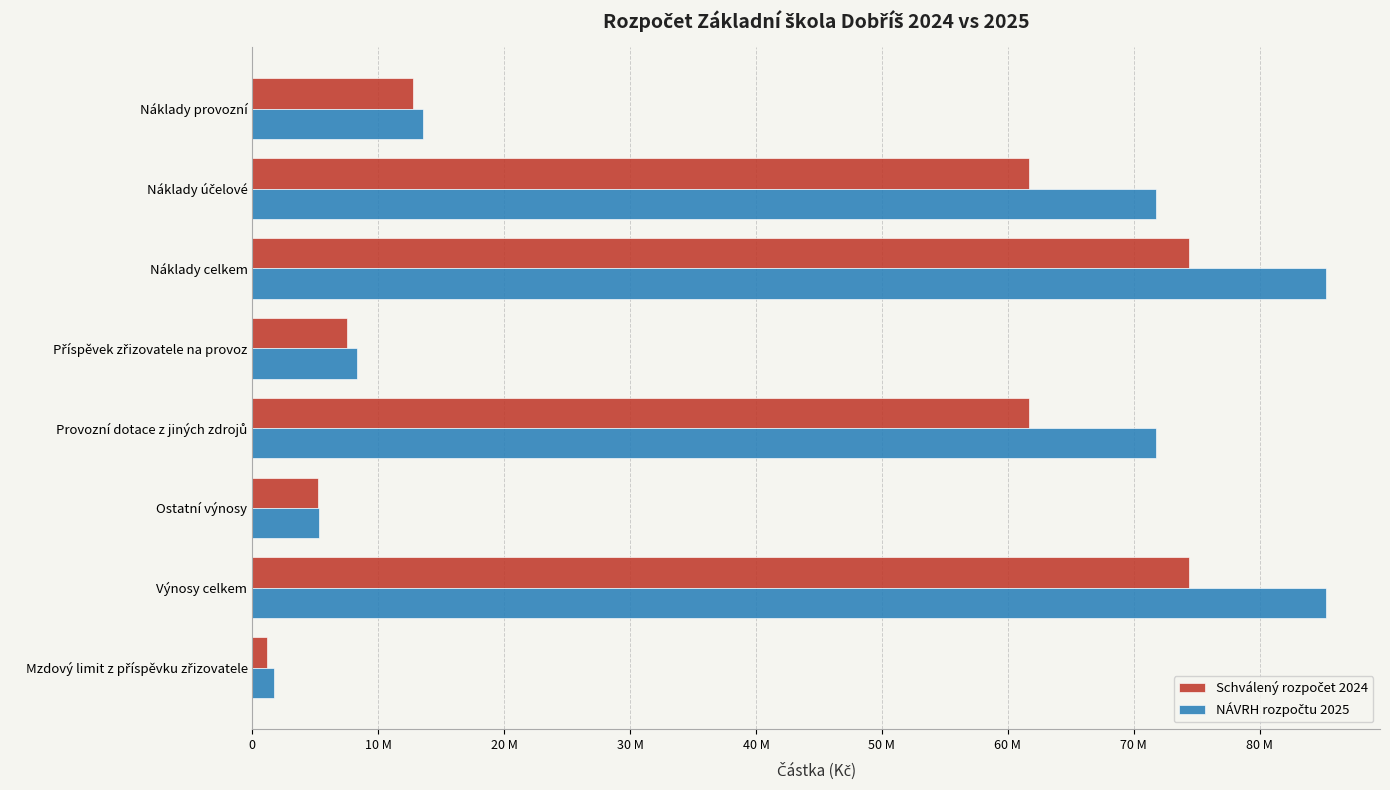

What is the value of the NÁVRH rozpočtu 2025 bar at the 3rd from the left?

85299072